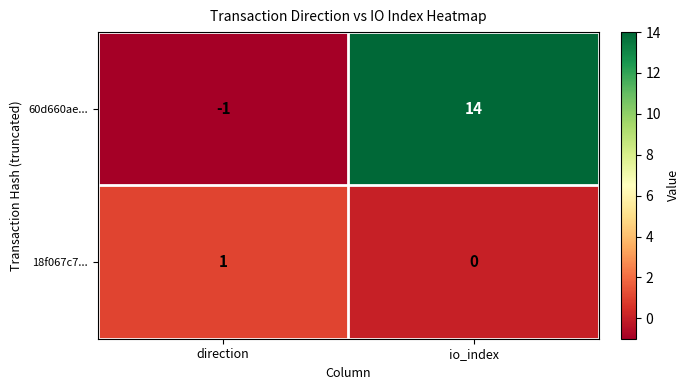

At io_index, list the series in order from smallest to largest.

18f067c7..., 60d660ae...